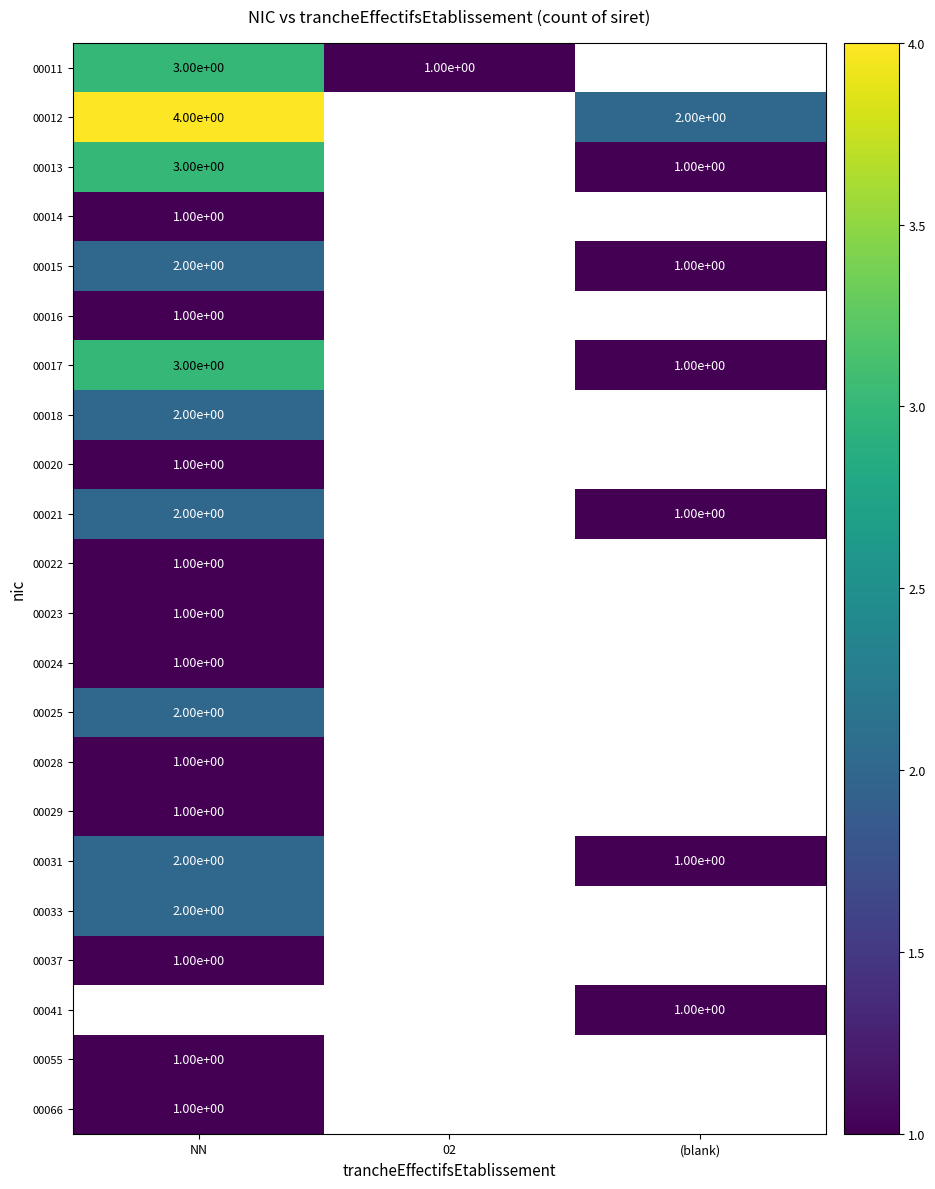

Which category has the lowest value across all series?

02